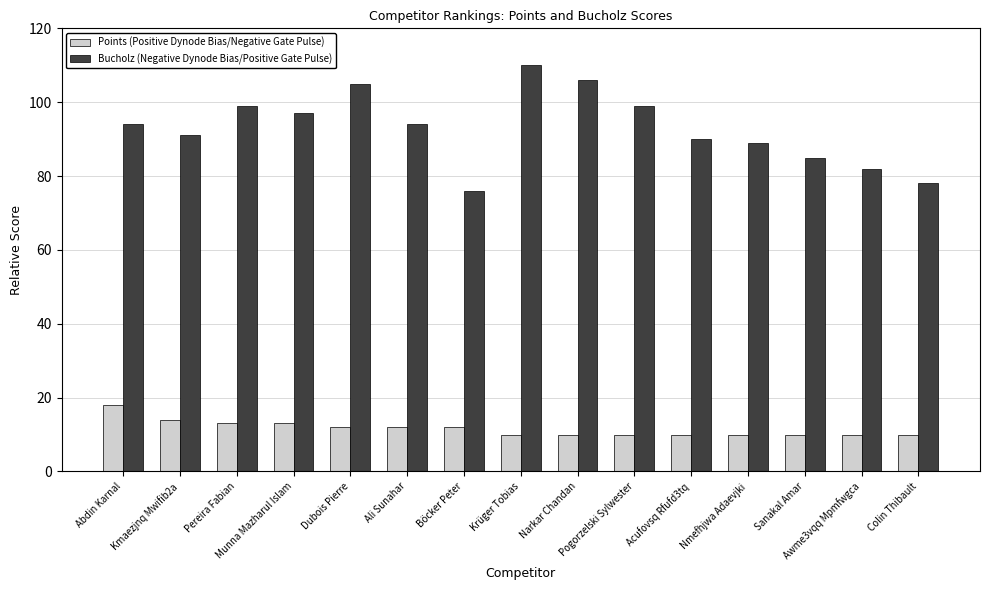

What is the sum of all Points (Positive Dynode Bias/Negative Gate Pulse) values?

174